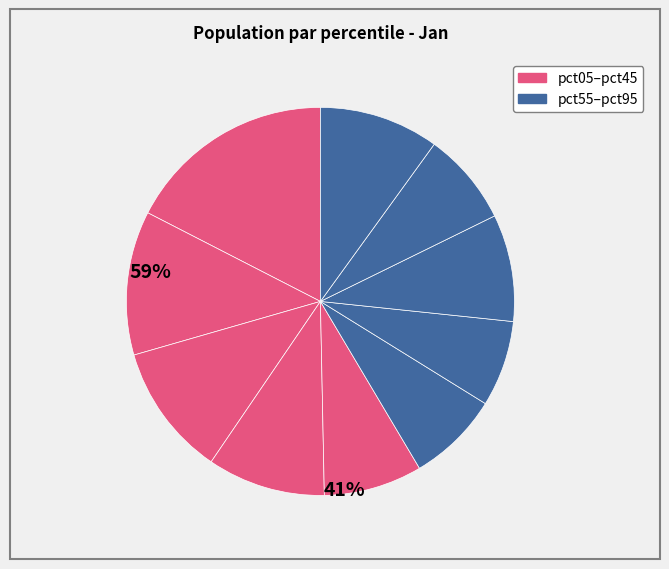

Count the number of slices in the pie.

10